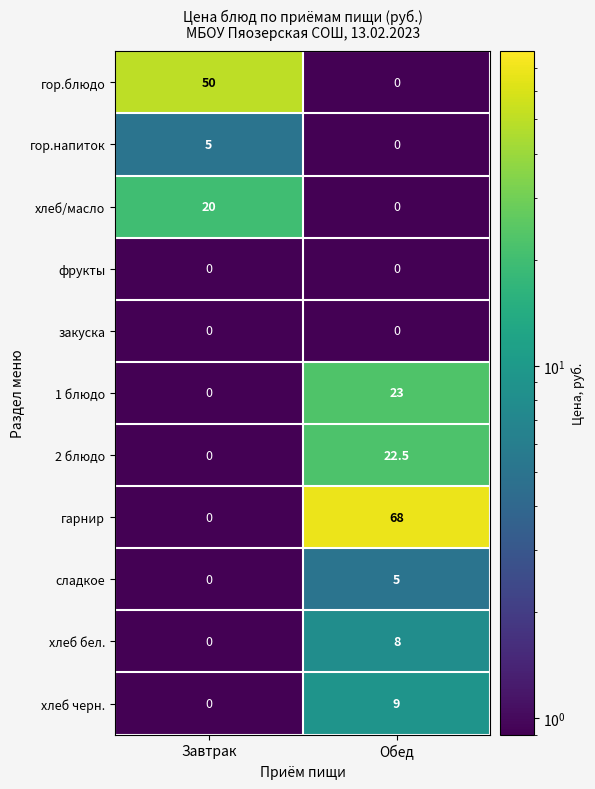

True or false: 2 блюдо has a value of 0.0 at Завтрак.

True